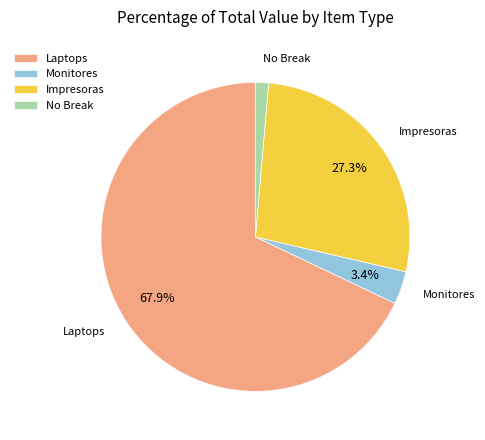

Rank the categories by value from highest to lowest.

Laptops, Impresoras, Monitores, No Break